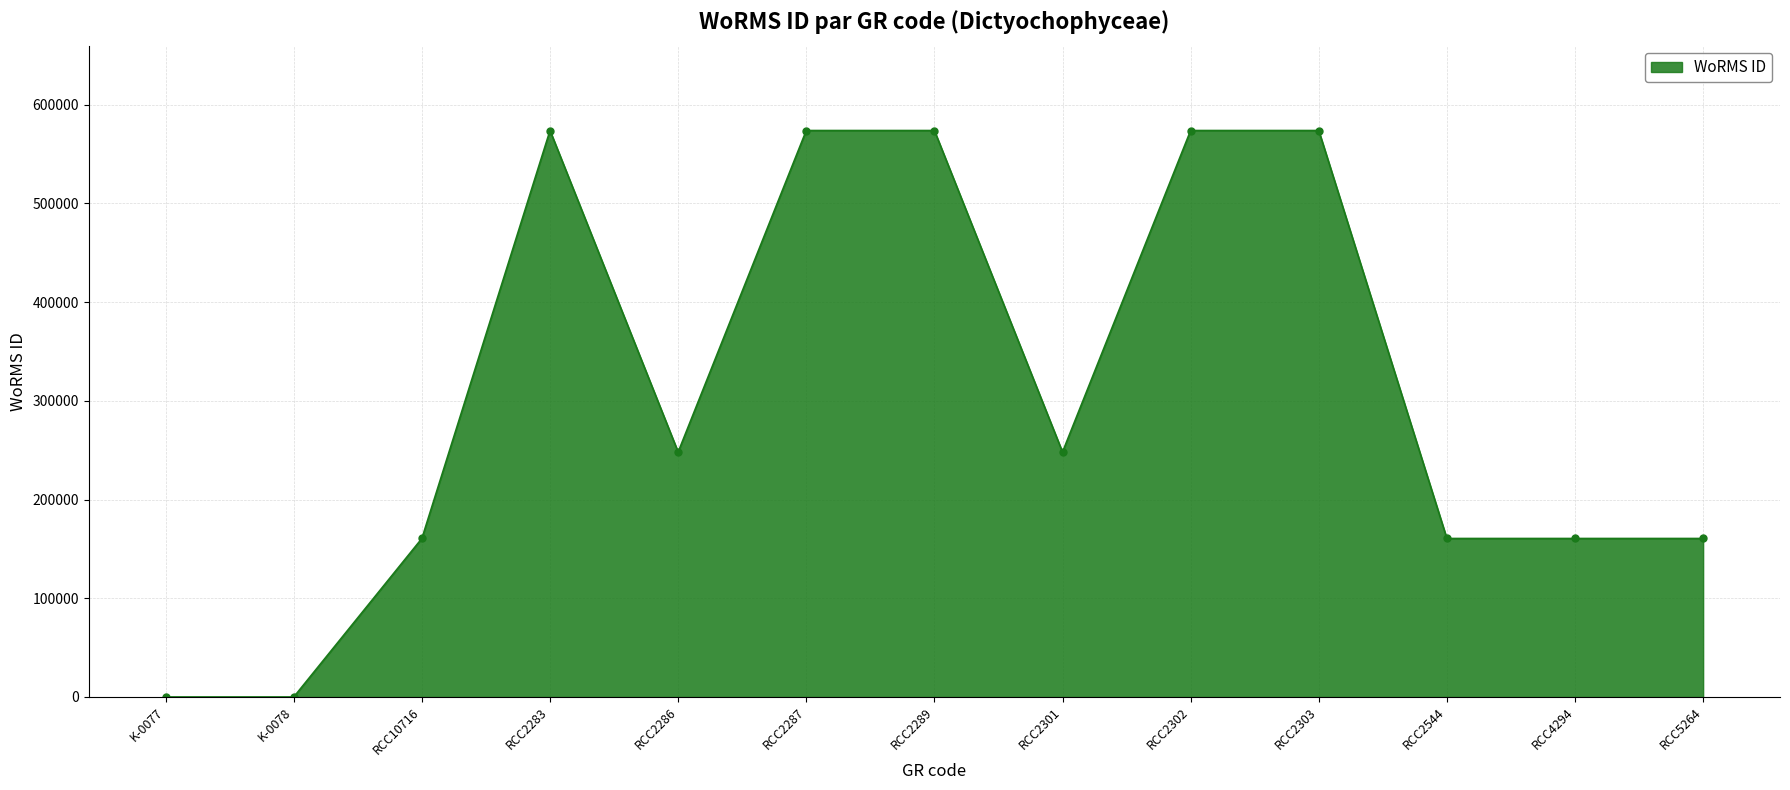

Where is the first local maximum?

RCC2283